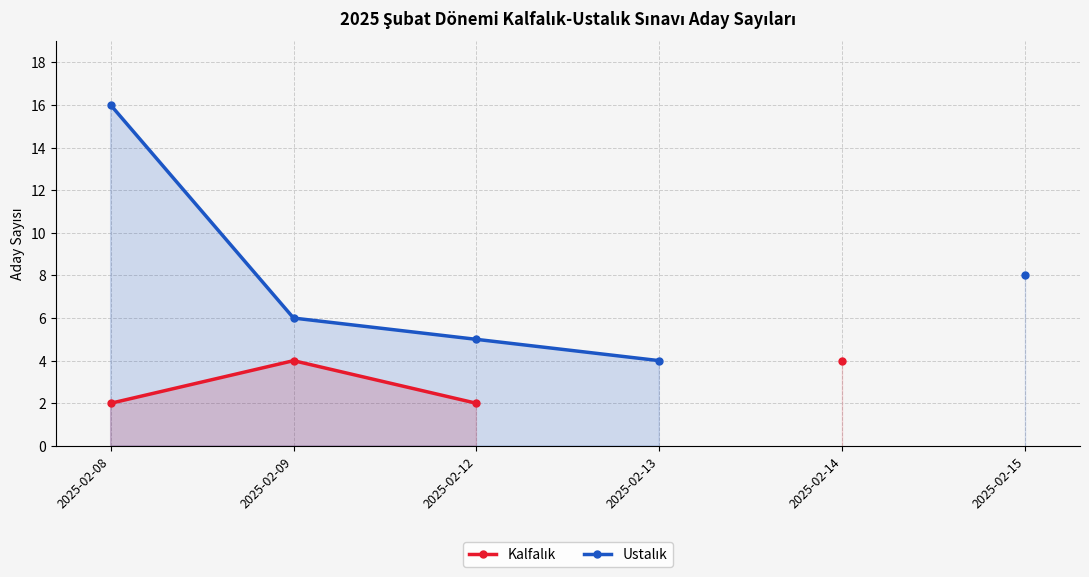

True or false: Ustalık has more than 0 interior local peaks.

False